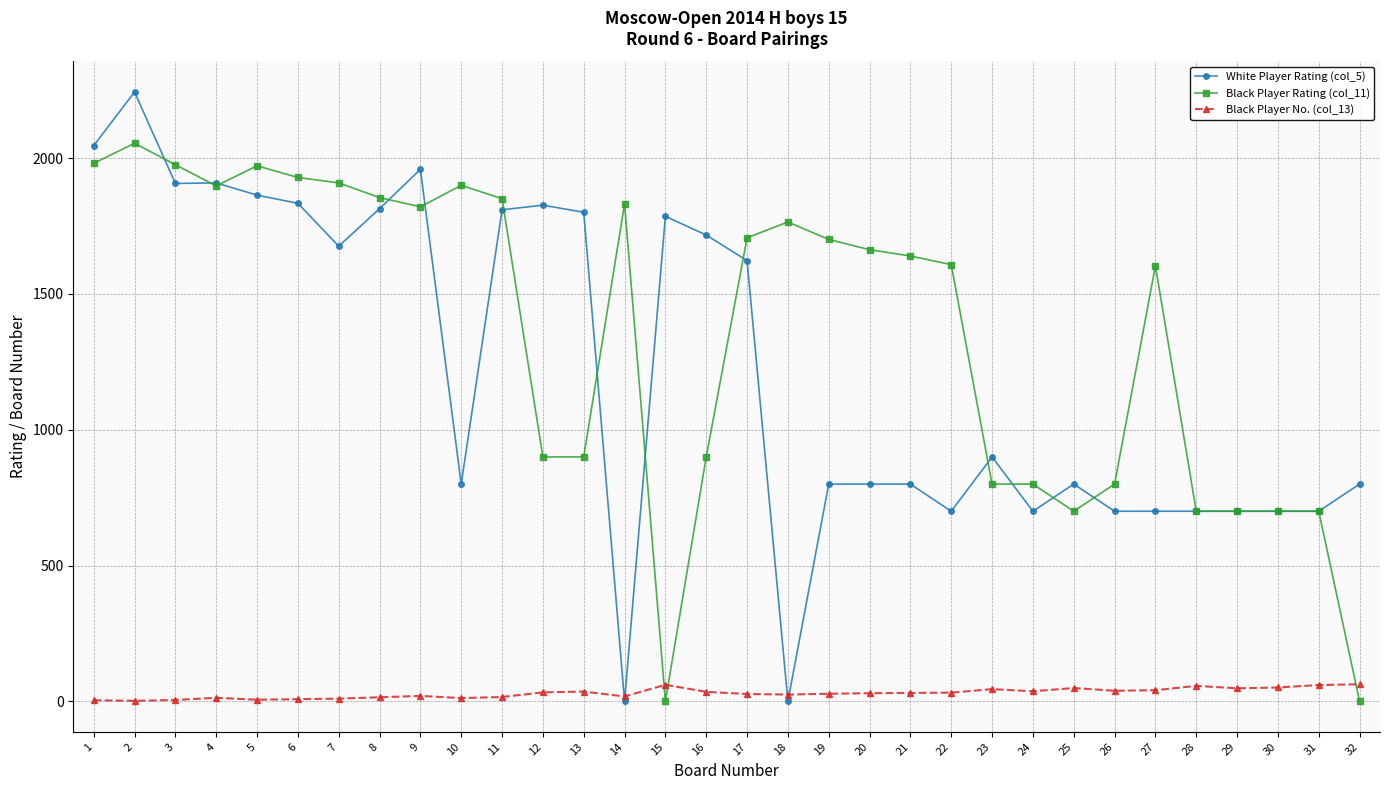

Which series has the largest total across all categories?

Black Player Rating (col_11)